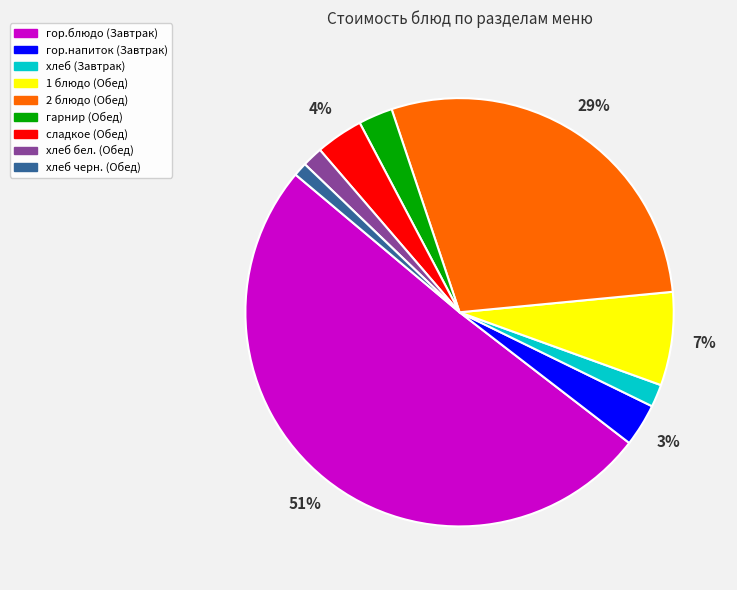

What percentage is the хлеб бел. (Обед) slice, to the nearest percent?

2%